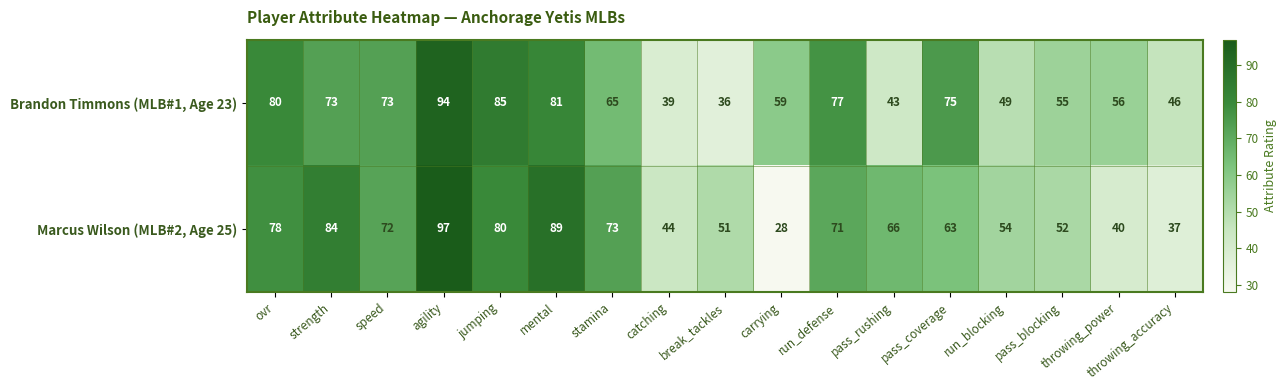

What is the average value of the Marcus Wilson (MLB#2, Age 25) series?

63